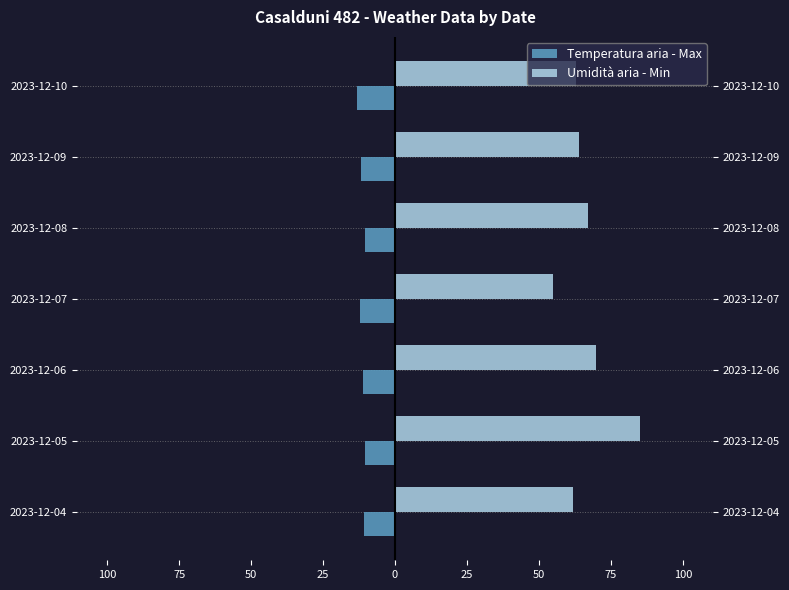

What is the minimum value shown in the chart?

-13.3